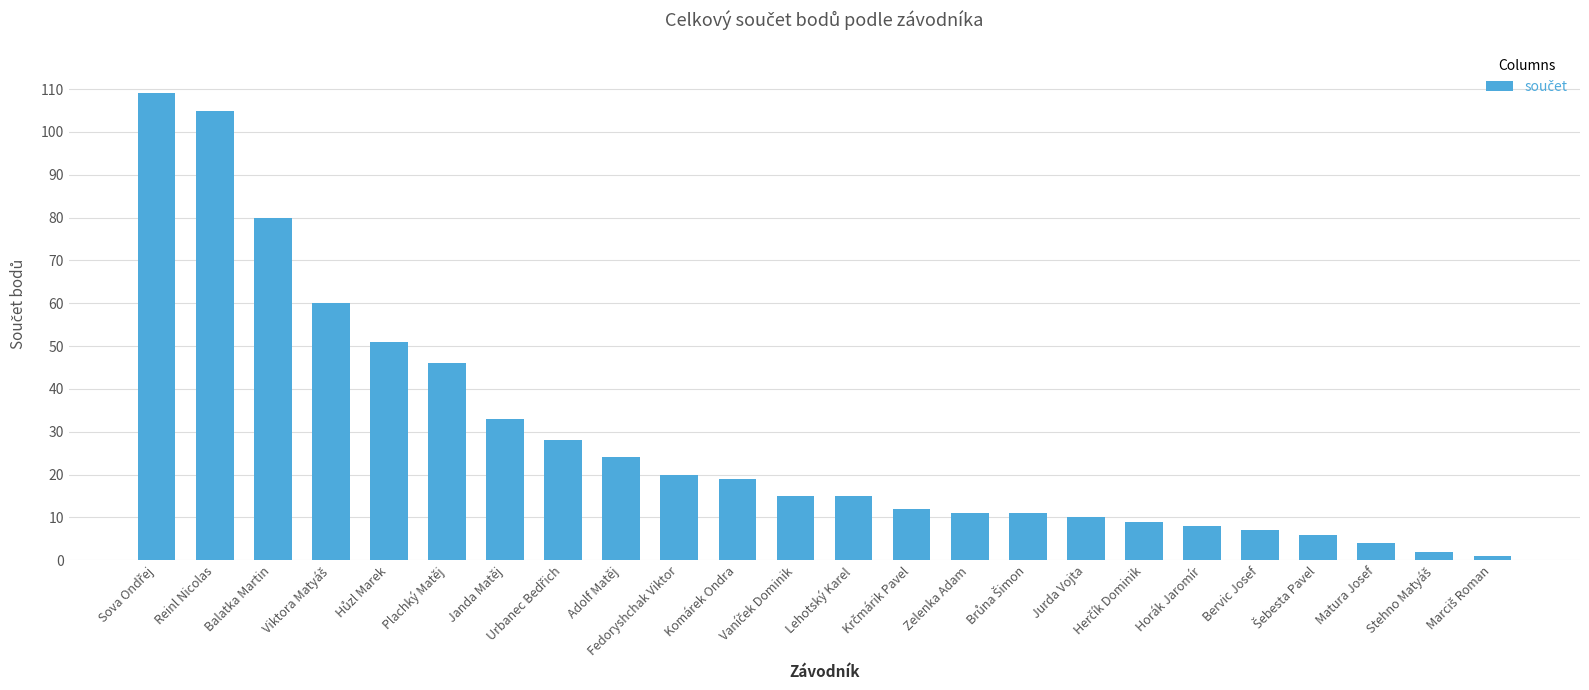

What is the greatest value displayed?

109